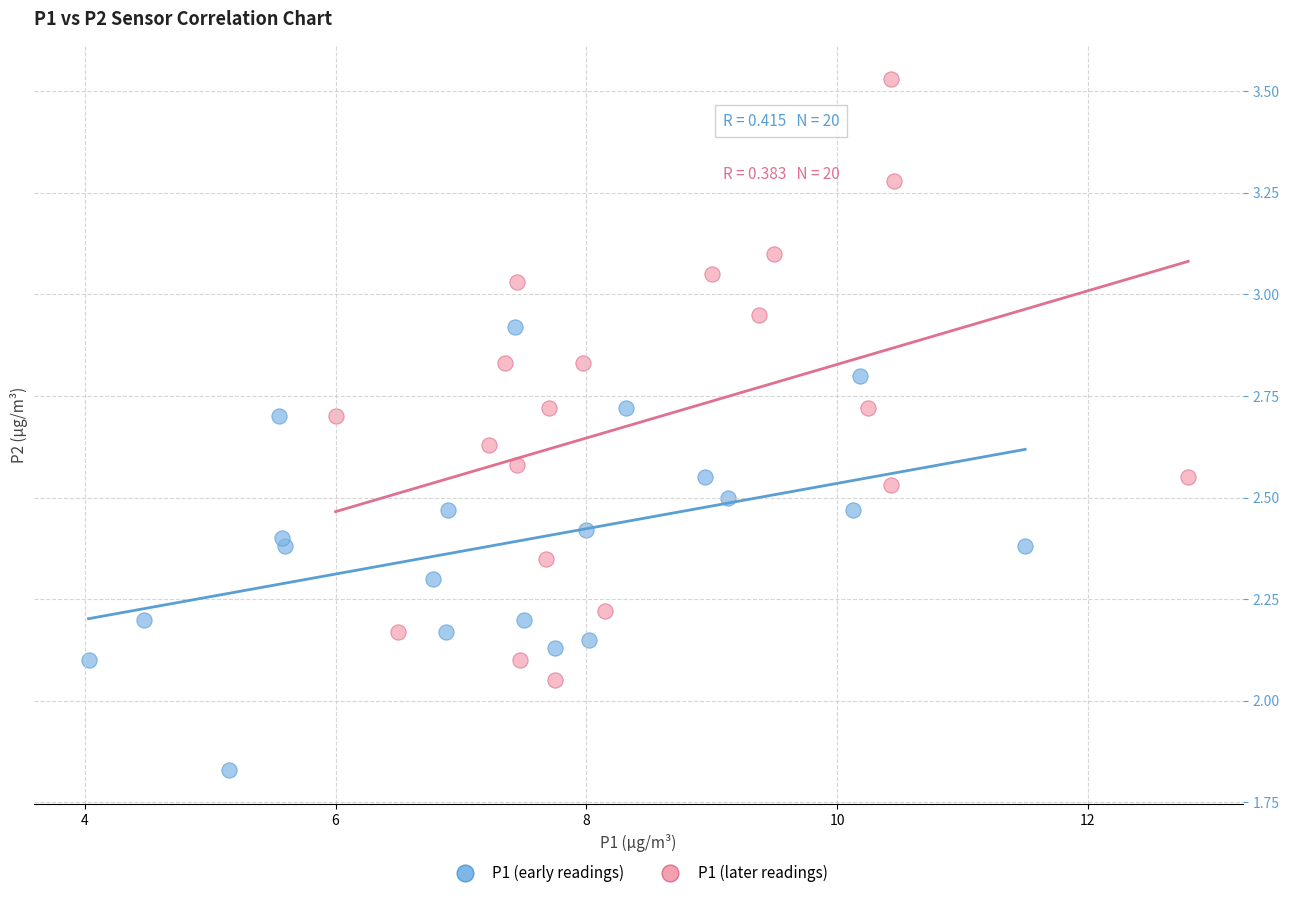

What are all the series names shown in the legend?

P1 (early readings), P1 (later readings)